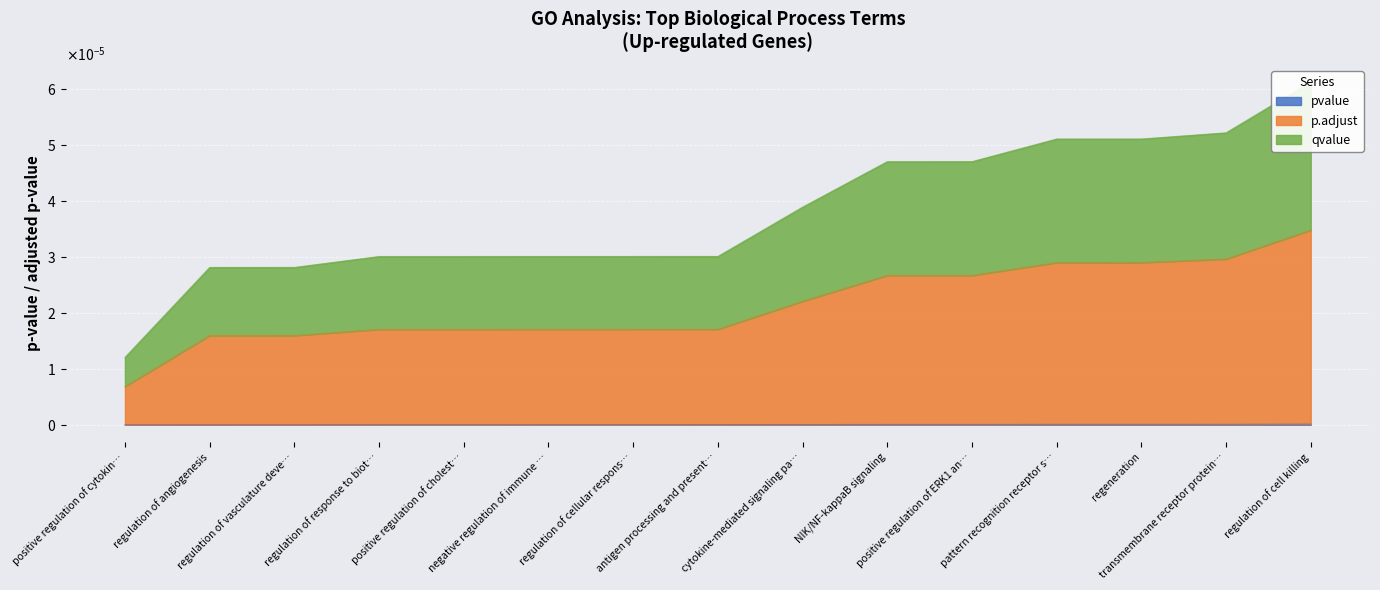

True or false: p.adjust has a value of 0.0 at regulation of angiogenesis.

True